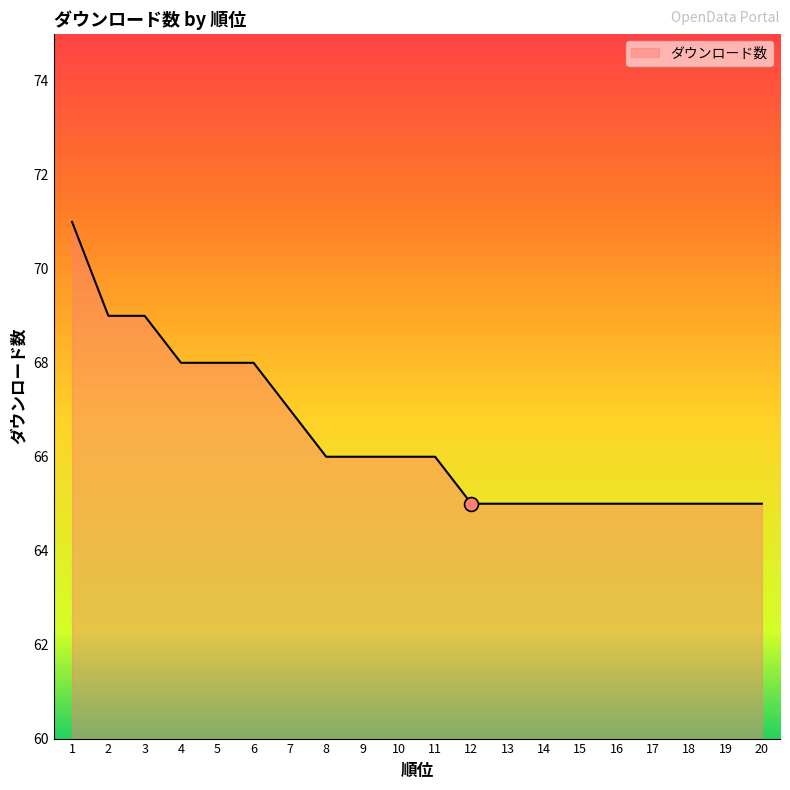

How many lines are shown in the chart?

1